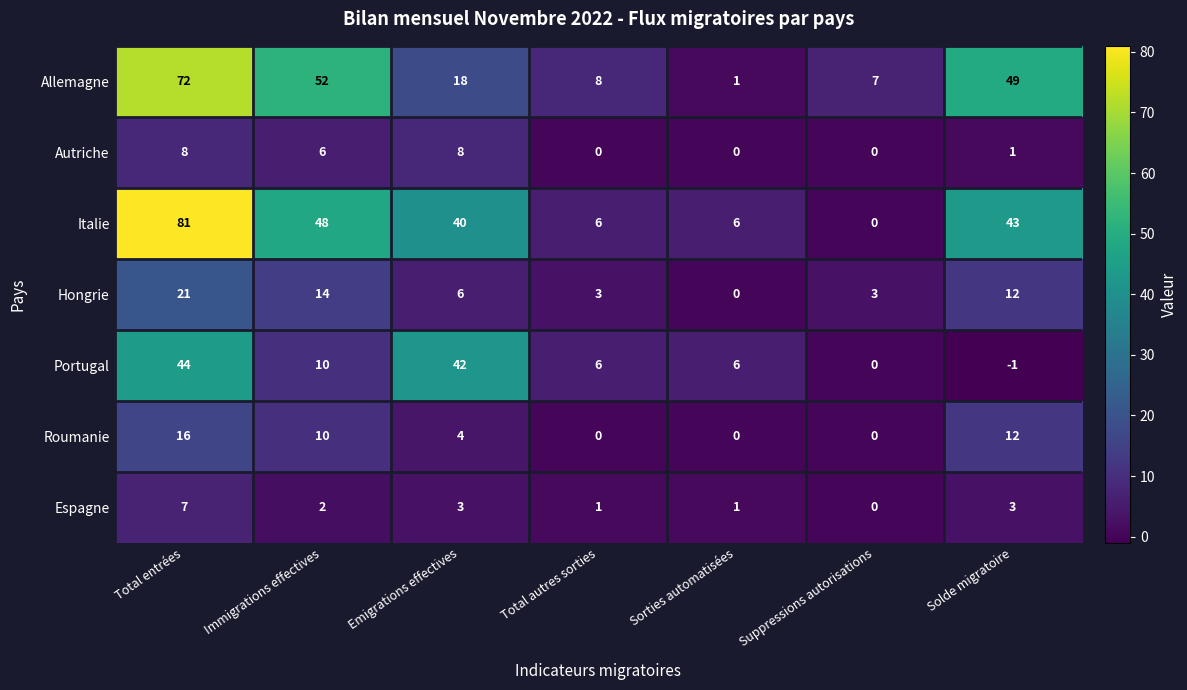

What is the difference between the maximum and second lowest values in the Espagne series?

6